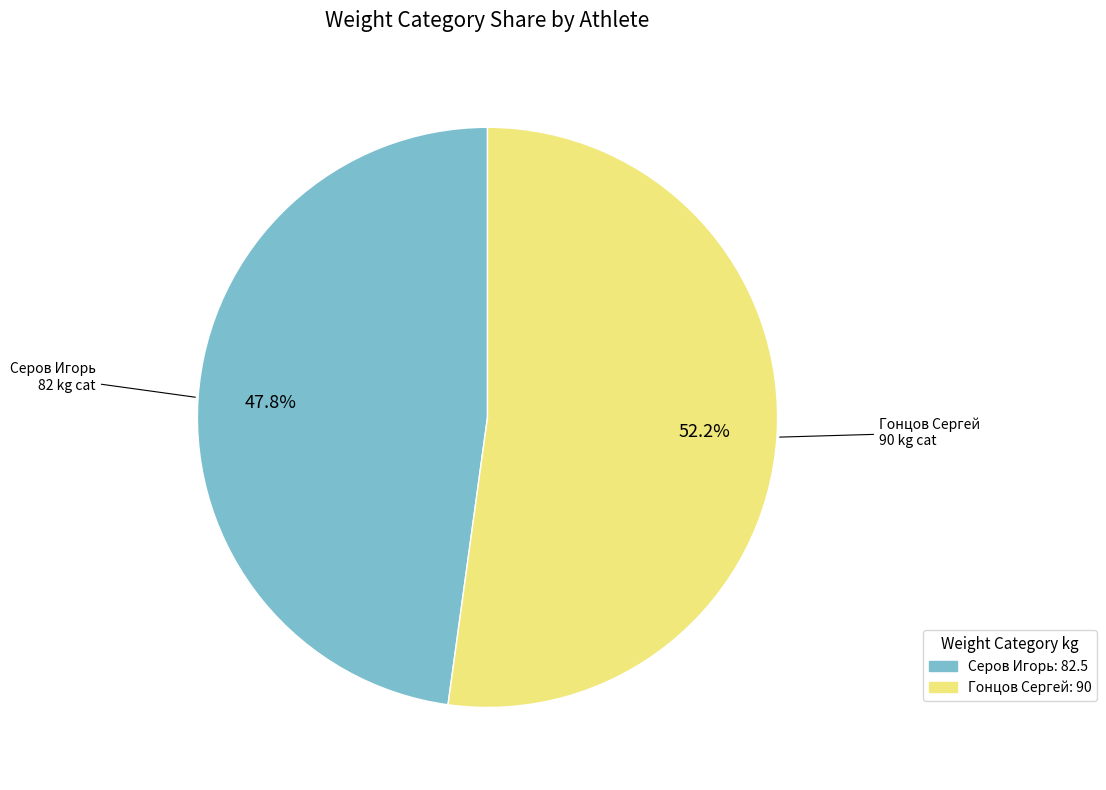

Rank the categories by value from lowest to highest.

Серов Игорь: 82.5, Гонцов Сергей: 90